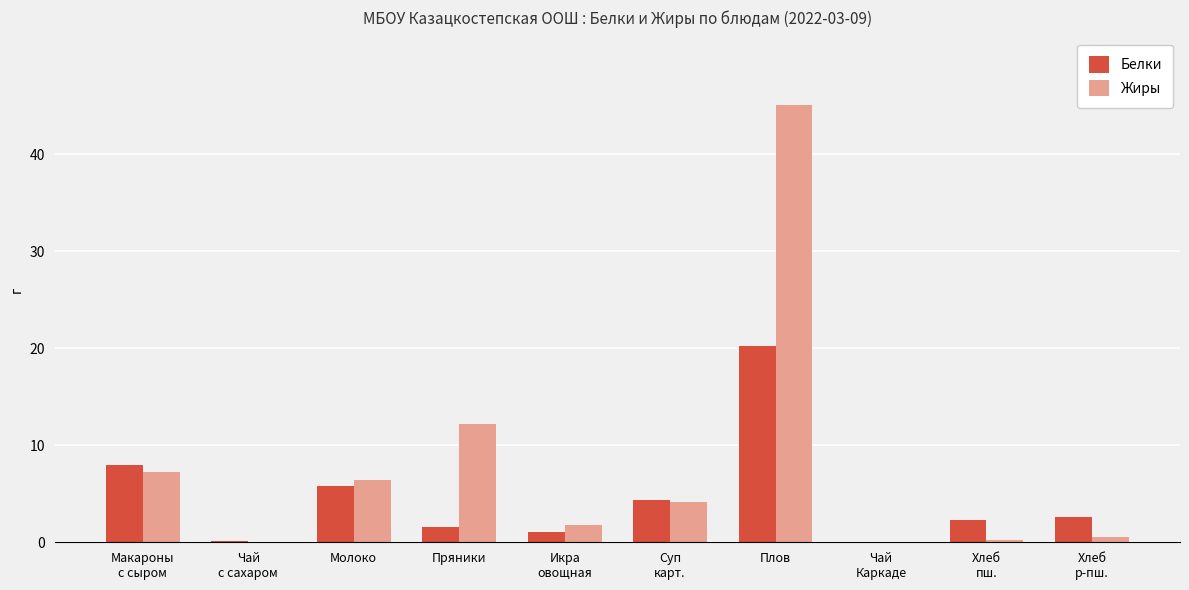

Which category has the highest value in the Жиры series?

Плов